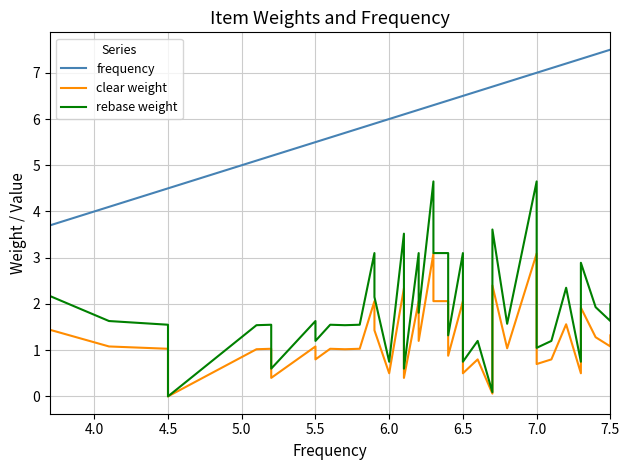

True or false: clear weight and rebase weight cross at least once.

False